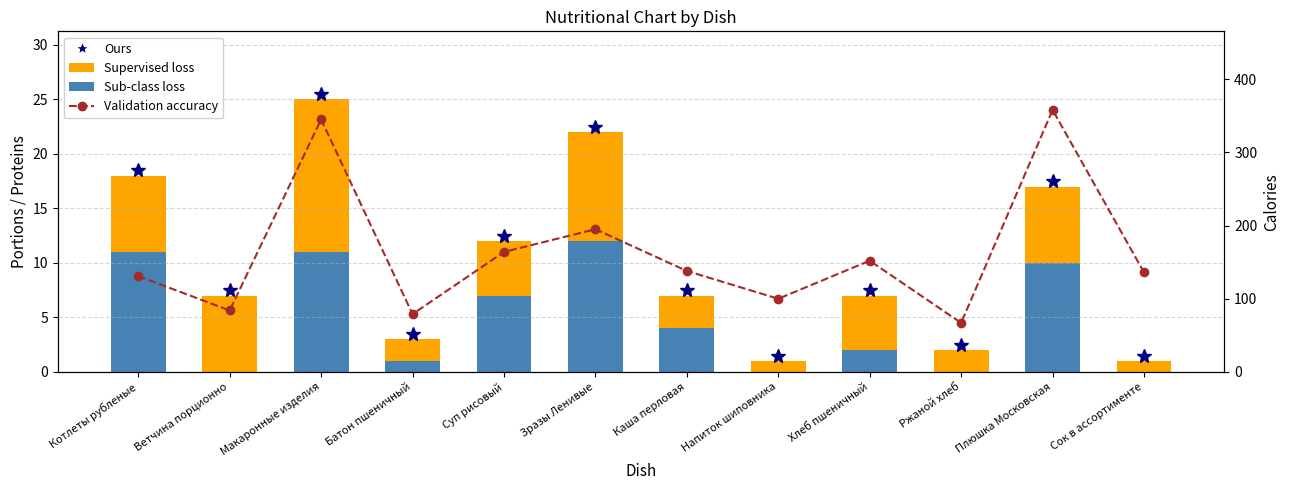

What is the label of the 7th bar from the right?

Зразы Ленивые